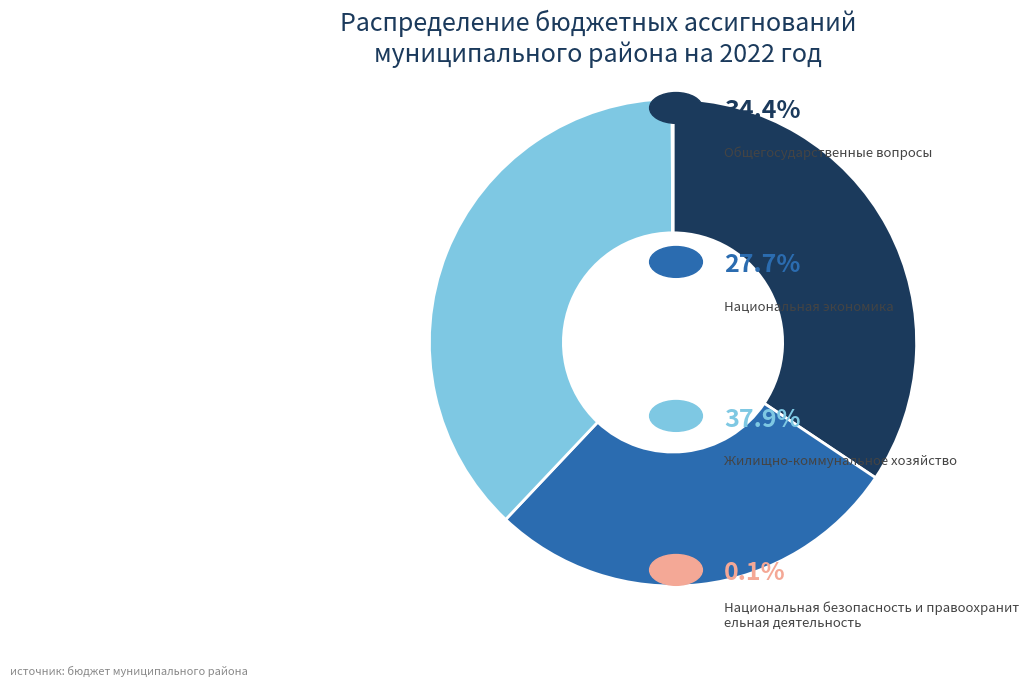

Is there a majority slice in this chart?

No